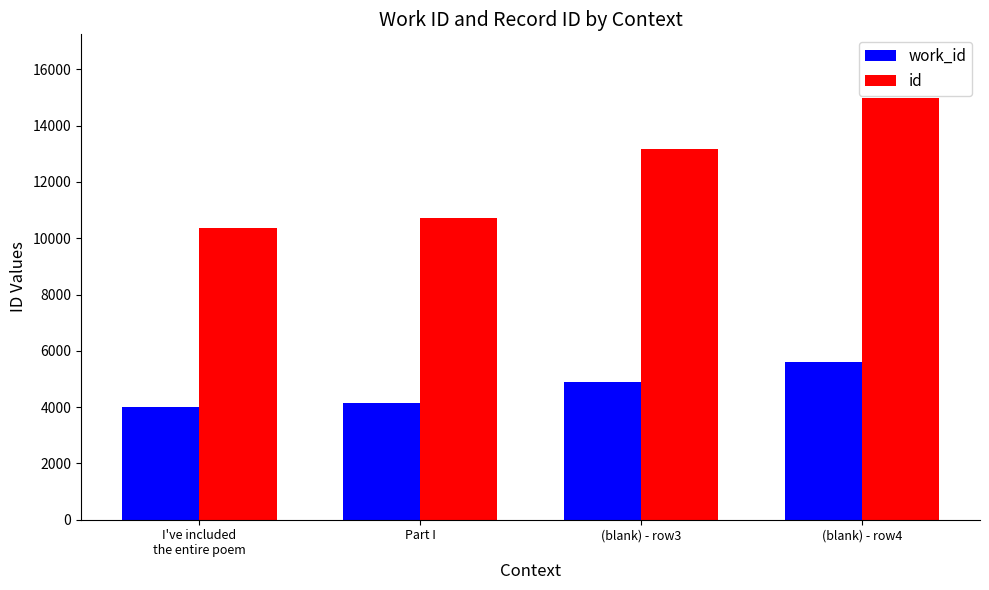

Rank the series at I've included
the entire poem from highest to lowest value.

id, work_id